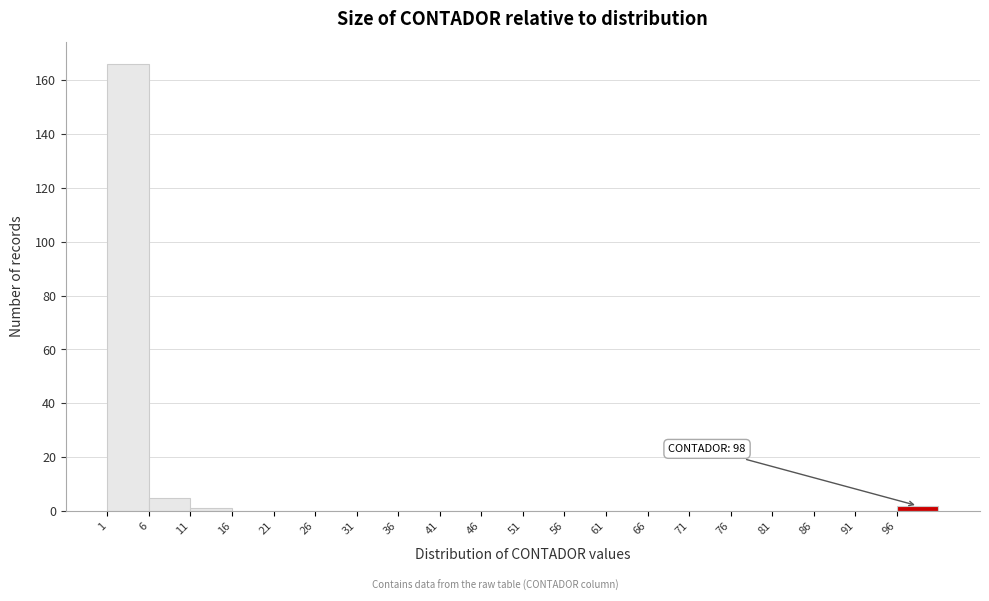

Over which range of the x-axis is the bar tallest?

1 to 6